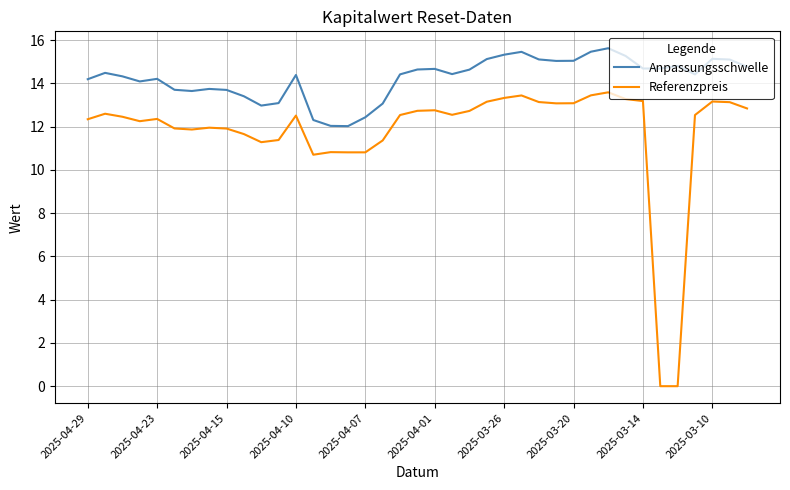

Rank the series by their average value, from highest to lowest.

Anpassungsschwelle, Referenzpreis